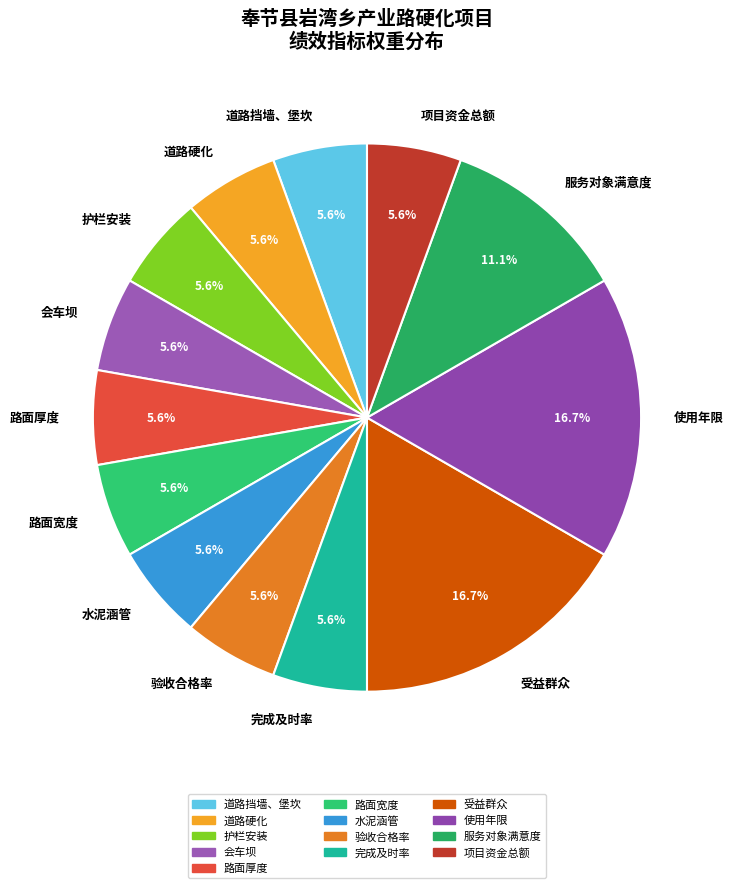

Combined, what portion of the pie is 路面厚度 and 使用年限?

22.2%